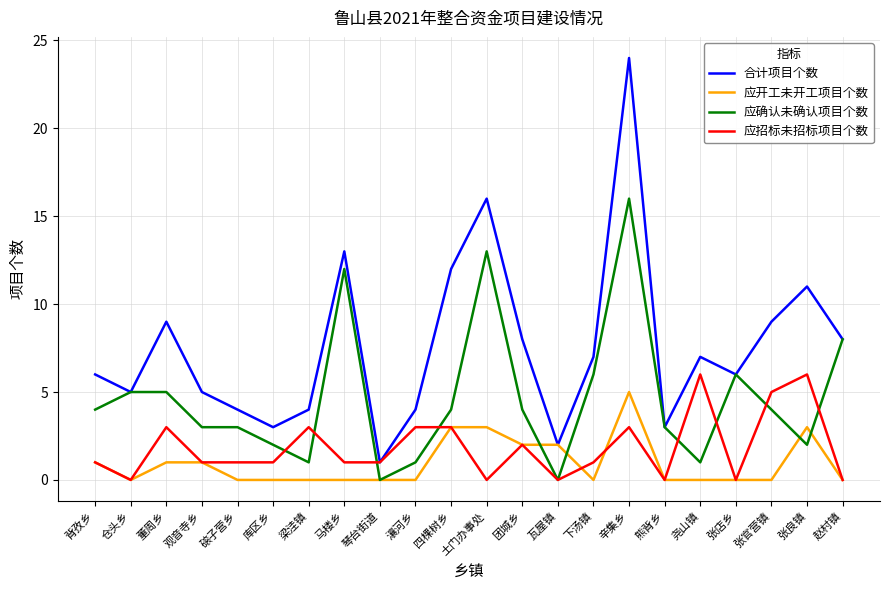

List the series in order of their peak value, lowest first.

应开工未开工项目个数, 应招标未招标项目个数, 应确认未确认项目个数, 合计项目个数